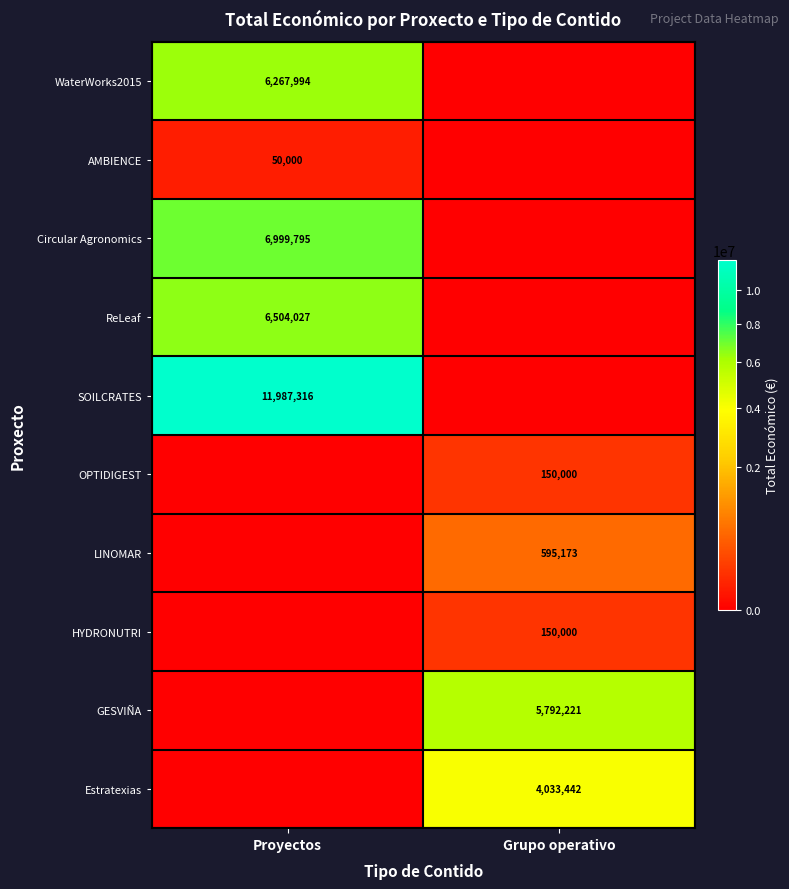

Is it true that GESVIÑA equals 5792221 at Grupo operativo?

True